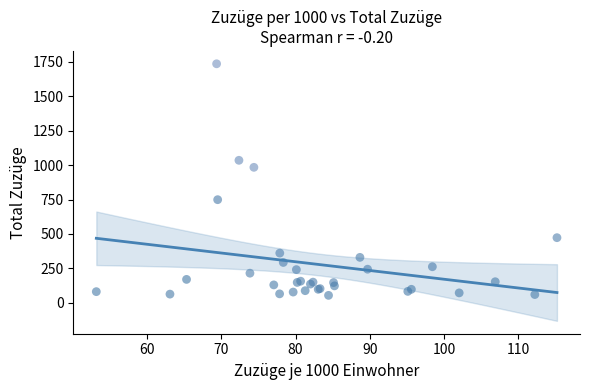

What Y value in the scatter plot is closest to 895?

984